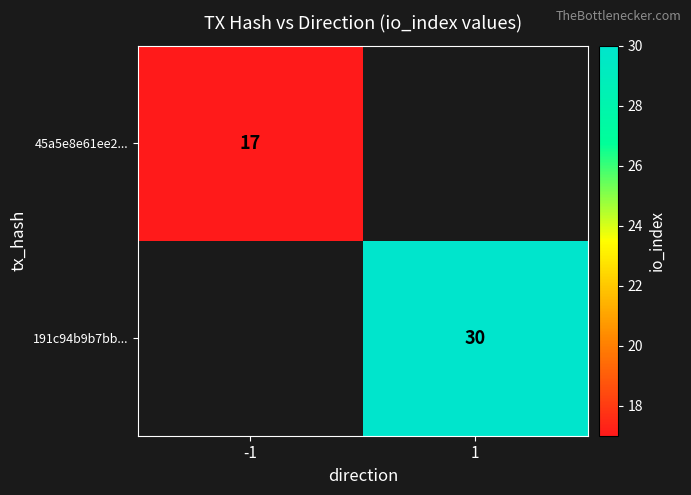

Which has a higher value, -1 or 1?

1